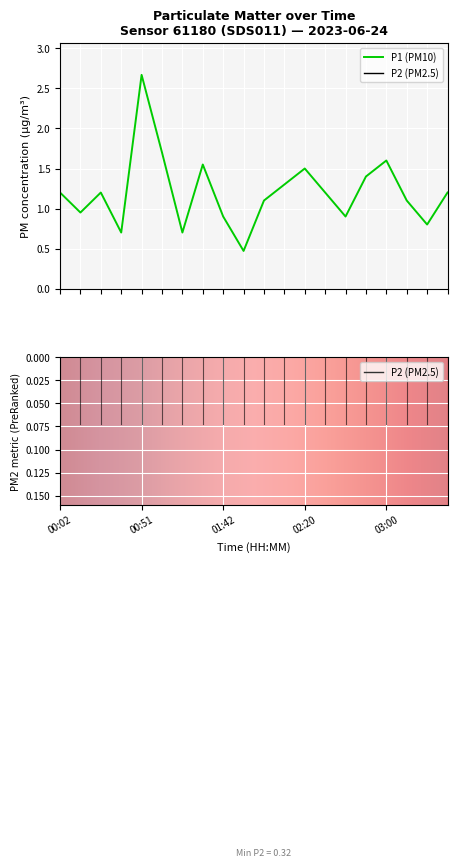

What is the label of the 12th point from the left?

02:10